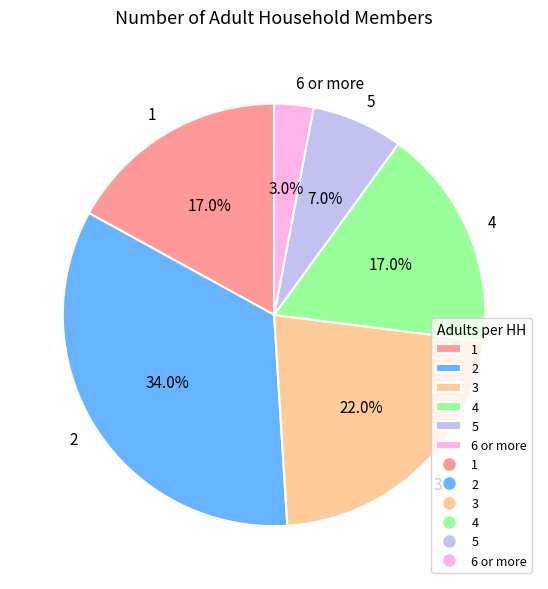

What is the total percentage of 1 and 5?

24.0%